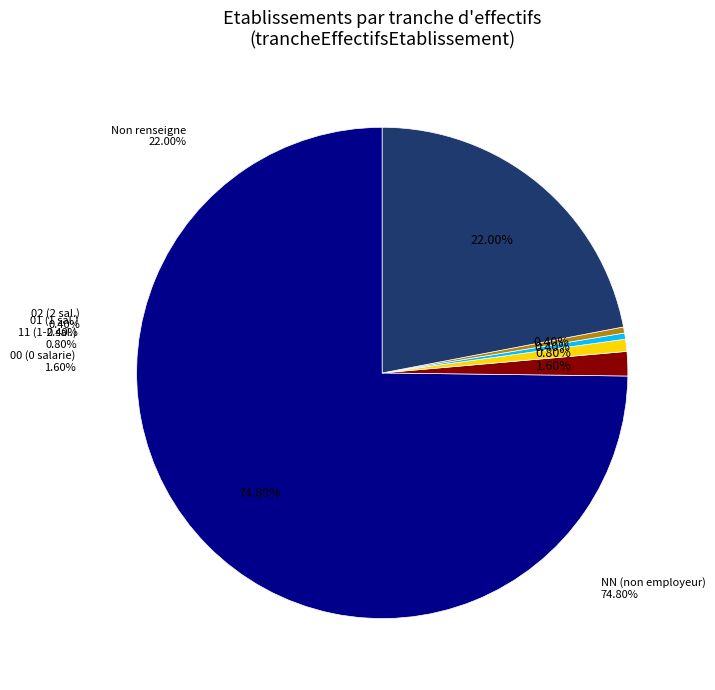

Approximately how many times larger is the value at NN compared to 02?

187.0